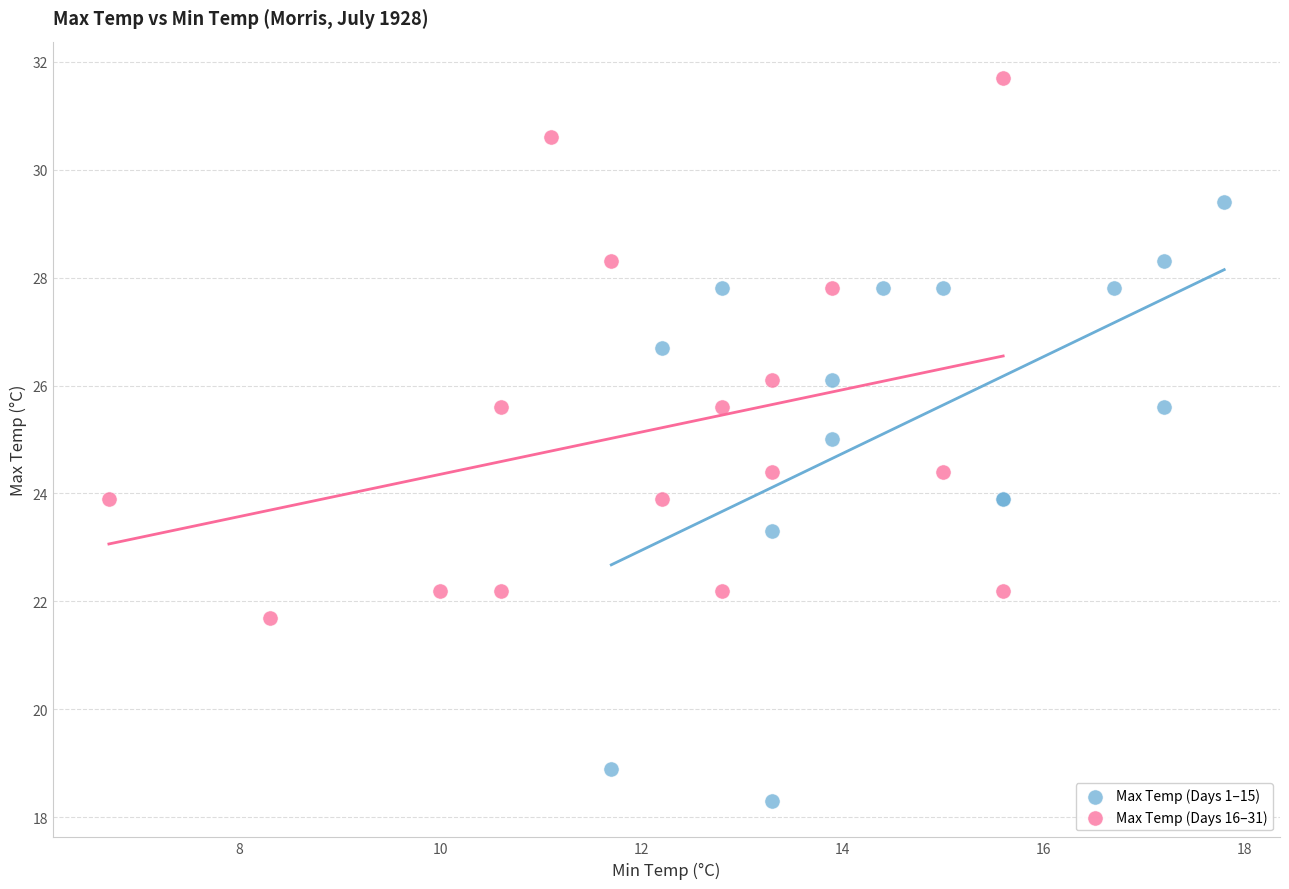

Which series contains the highest Y value?

Max Temp (Days 16–31)